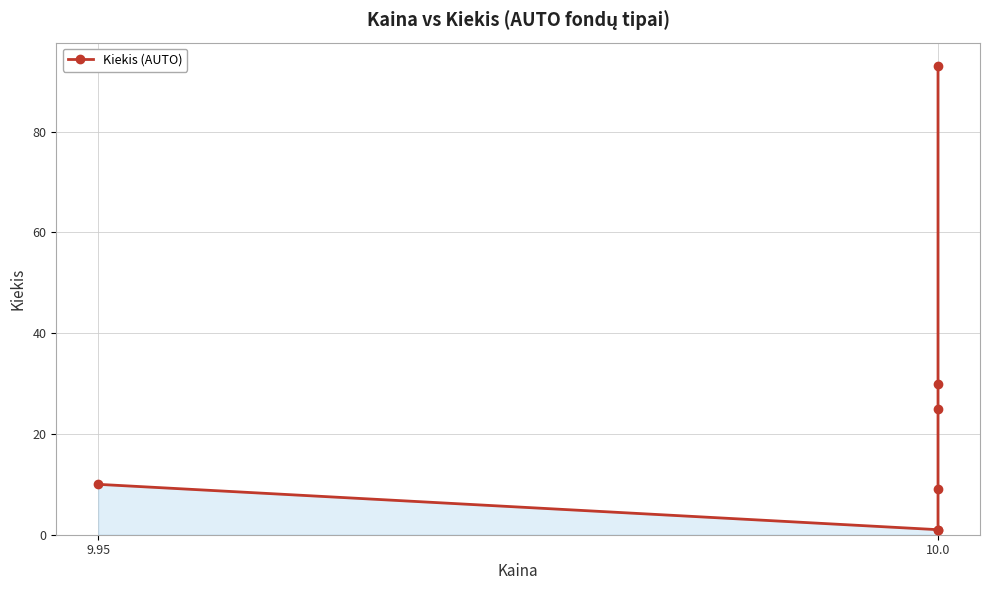

What is the maximum value shown in the chart?

93